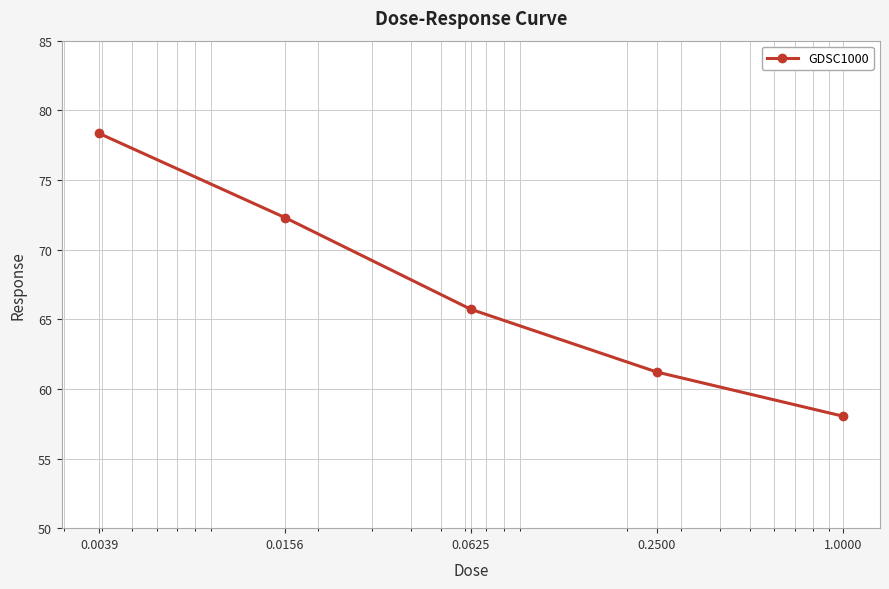

What is the smallest value displayed?

58.0